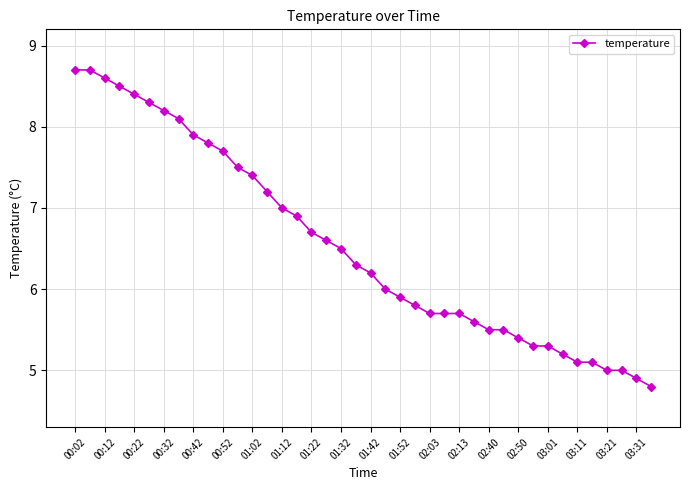

What is the greatest value displayed?

8.7